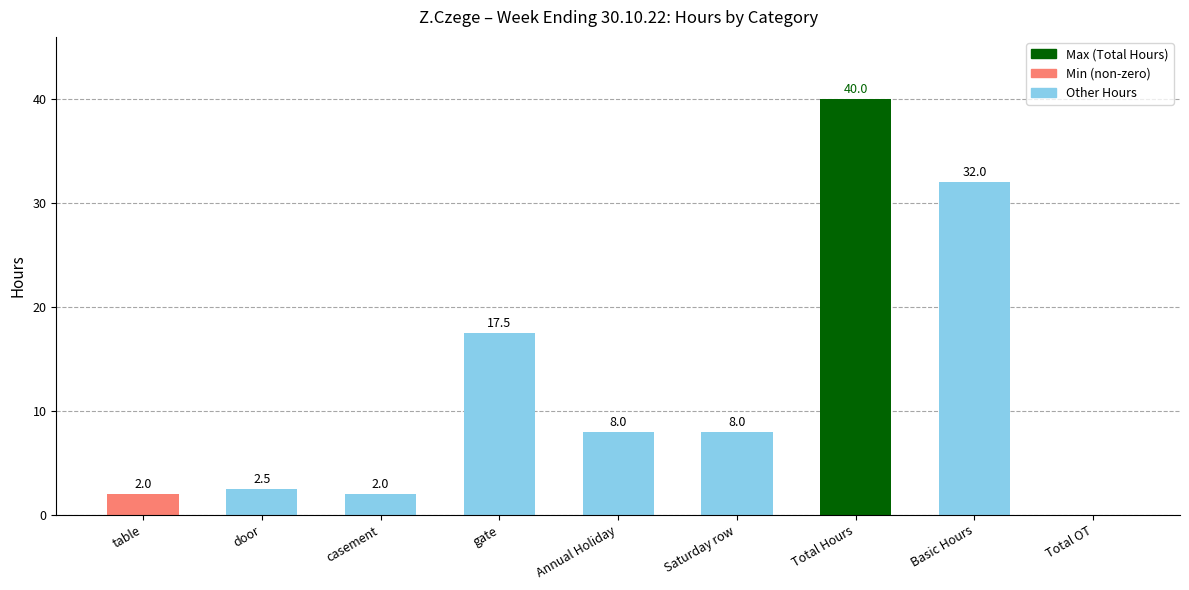

Reading left to right, what are all the values shown in this chart?

2.0	2.5	2.0	17.5	8.0	8.0	40.0	32.0	0.0